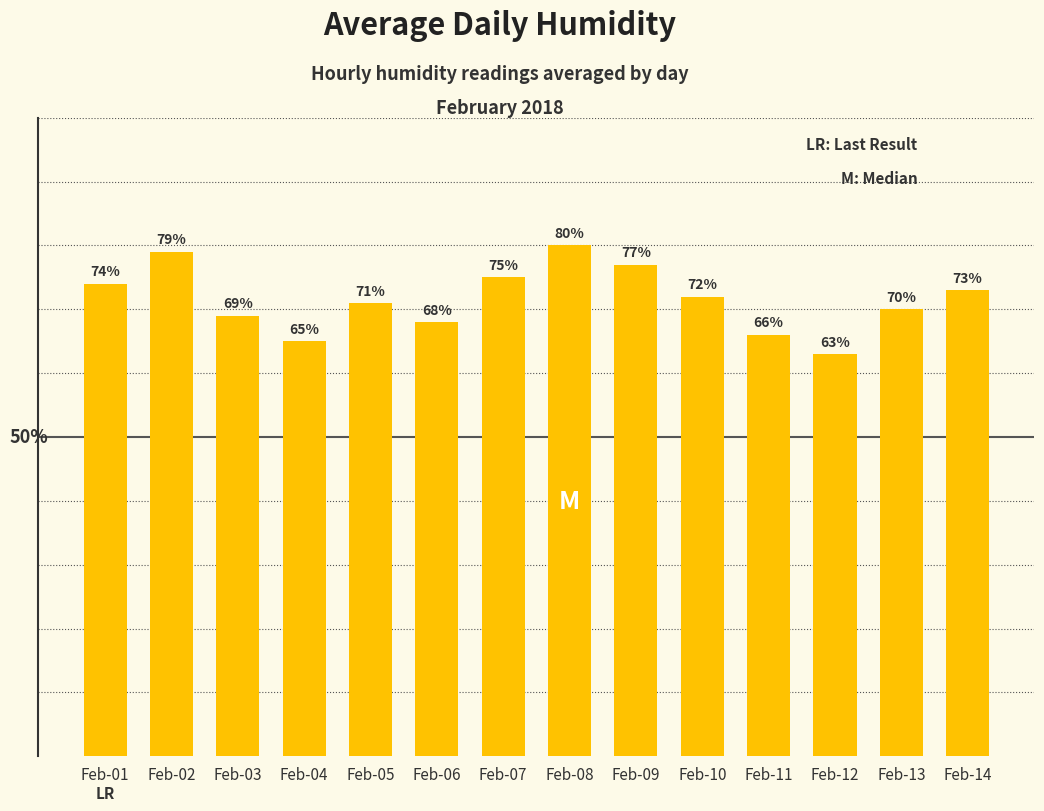

Where is the data nearest to the value 71?

Feb-05